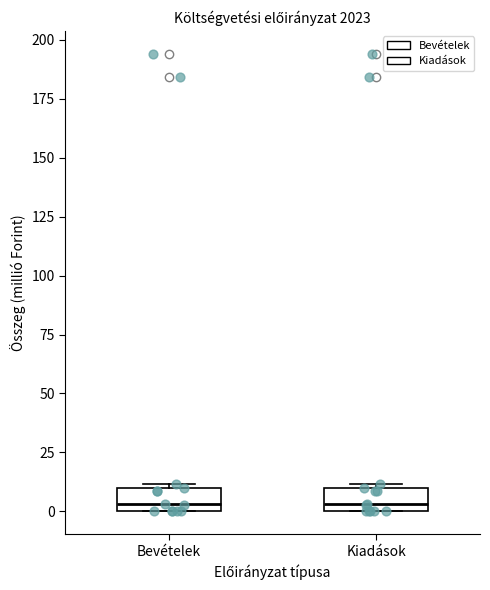

Reading left to right, read every box against the y-axis: the position of its median line, the range the box covers, and the ends of its whiskers. The values are not printed on the chart, so give them approximately, as read against the axis.

Bevételek: median 5, box 0 to 10, whiskers 0 to 10 (just above the box's upper edge)
Kiadások: median 5, box 0 to 10, whiskers 0 to 10 (just above the box's upper edge)